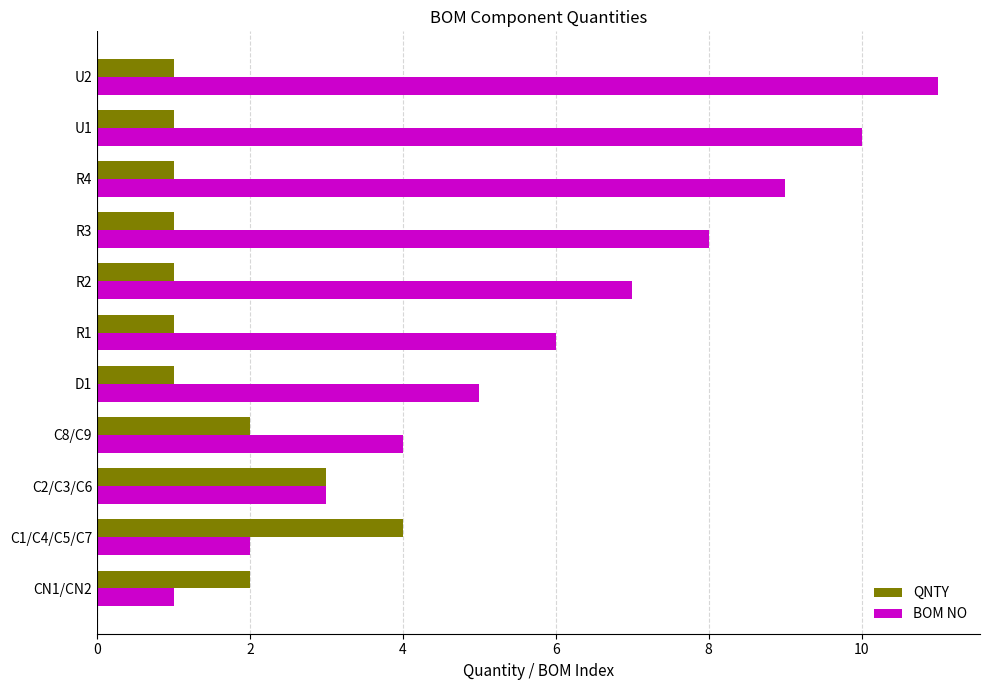

Count the QNTY values in the range 1 to 2.

9